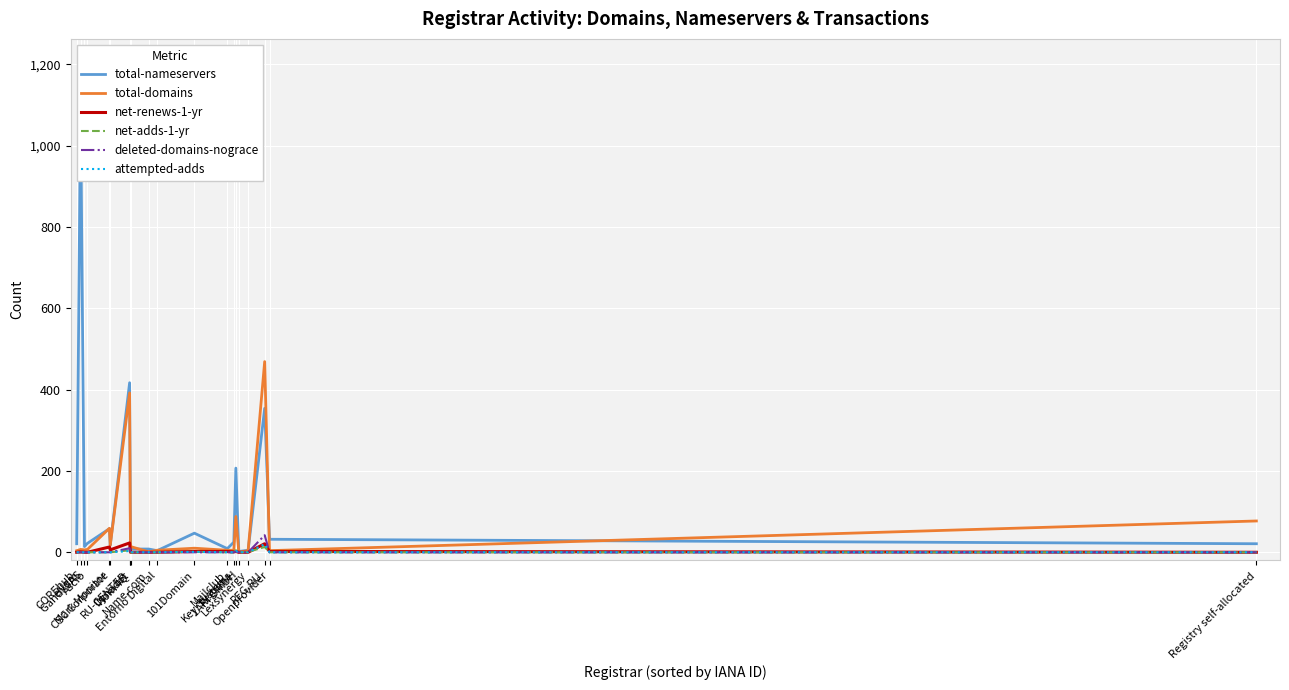

Reading left to right, list all the values displayed in this chart.

total-nameservers: COREhub=21	eNom=1098	Gandi SAS=14	Ascio=22	Mark Monitor=58	CSC Corporate=18	RU-CENTER=417	Nom-IQ=55	Dynadot=8	Name.com=8	Entorno Digital=4	101Domain=47	Mailclub=9	Key-Systems=25	Regtime=207	1API GmbH=2	Lexsynergy=5	REG.RU=354	Openprovider=32	Registry self-allocated=21
total-domains: COREhub=4	eNom=7	Gandi SAS=6	Ascio=7	Mark Monitor=59	CSC Corporate=17	RU-CENTER=392	Nom-IQ=23	Dynadot=14	Name.com=1	Entorno Digital=5	101Domain=10	Mailclub=5	Key-Systems=5	Regtime=88	1API GmbH=0	Lexsynergy=4	REG.RU=469	Openprovider=4	Registry self-allocated=77
net-renews-1-yr: COREhub=0	eNom=1	Gandi SAS=0	Ascio=0	Mark Monitor=13	CSC Corporate=6	RU-CENTER=23	Nom-IQ=0	Dynadot=0	Name.com=0	Entorno Digital=0	101Domain=2	Mailclub=2	Key-Systems=1	Regtime=2	1API GmbH=0	Lexsynergy=0	REG.RU=21	Openprovider=2	Registry self-allocated=0
net-adds-1-yr: COREhub=0	eNom=0	Gandi SAS=0	Ascio=0	Mark Monitor=0	CSC Corporate=0	RU-CENTER=5	Nom-IQ=0	Dynadot=0	Name.com=0	Entorno Digital=0	101Domain=1	Mailclub=0	Key-Systems=0	Regtime=5	1API GmbH=0	Lexsynergy=1	REG.RU=13	Openprovider=0	Registry self-allocated=0
deleted-domains-nograce: COREhub=0	eNom=0	Gandi SAS=0	Ascio=0	Mark Monitor=0	CSC Corporate=0	RU-CENTER=10	Nom-IQ=0	Dynadot=0	Name.com=0	Entorno Digital=0	101Domain=0	Mailclub=0	Key-Systems=0	Regtime=2	1API GmbH=0	Lexsynergy=0	REG.RU=42	Openprovider=0	Registry self-allocated=0
attempted-adds: COREhub=0	eNom=0	Gandi SAS=0	Ascio=0	Mark Monitor=0	CSC Corporate=0	RU-CENTER=3	Nom-IQ=0	Dynadot=0	Name.com=0	Entorno Digital=0	101Domain=1	Mailclub=0	Key-Systems=0	Regtime=3	1API GmbH=0	Lexsynergy=0	REG.RU=20	Openprovider=0	Registry self-allocated=0